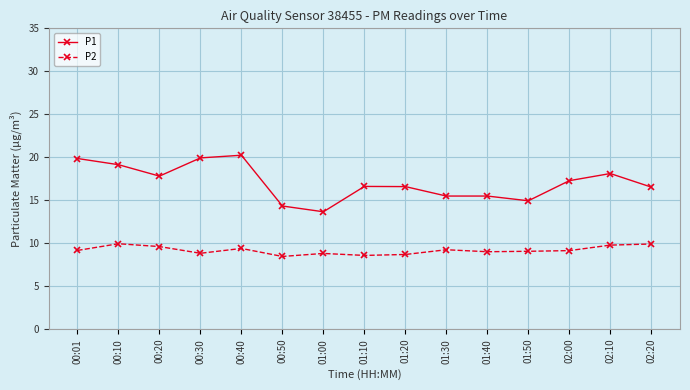

What is the difference between the P2 values at 01:20 and 01:10?

0.1